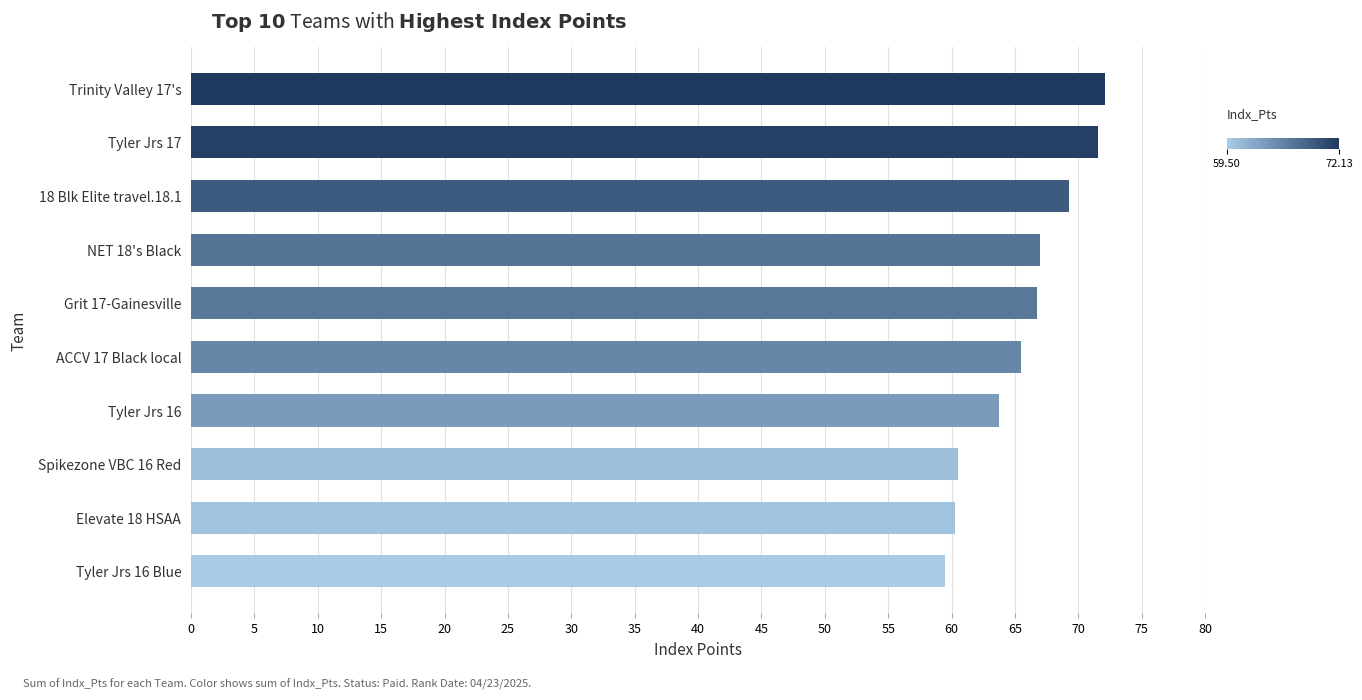

What is the change in value from Tyler Jrs 16 Blue to 18 Blk Elite travel.18.1?

+9.8